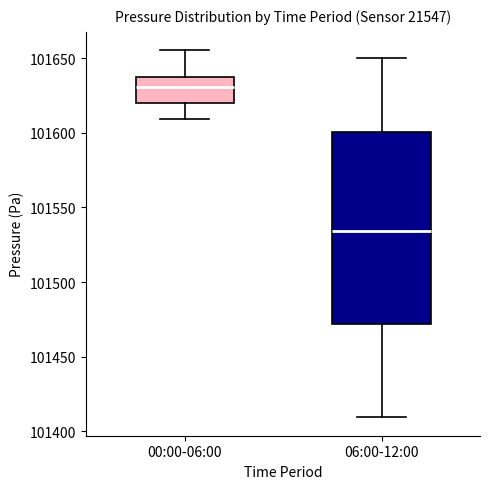

Reading left to right, read every box against the y-axis: the position of its median line, the range the box covers, and the ends of its whiskers. The values are not printed on the chart, so give them approximately, as read against the axis.

00:00-06:00: median 101630, box 101620 to 101640, whiskers 101610 to 101655
06:00-12:00: median 101535, box 101470 to 101600, whiskers 101410 to 101650